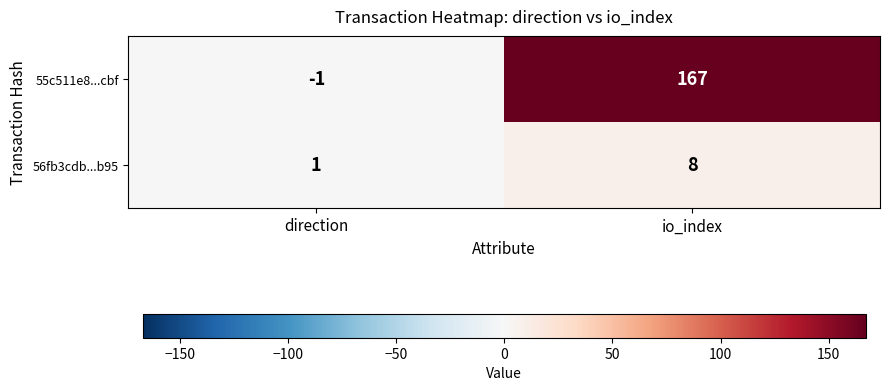

Where is 56fb3cdb...b95 nearest to the value 4?

direction